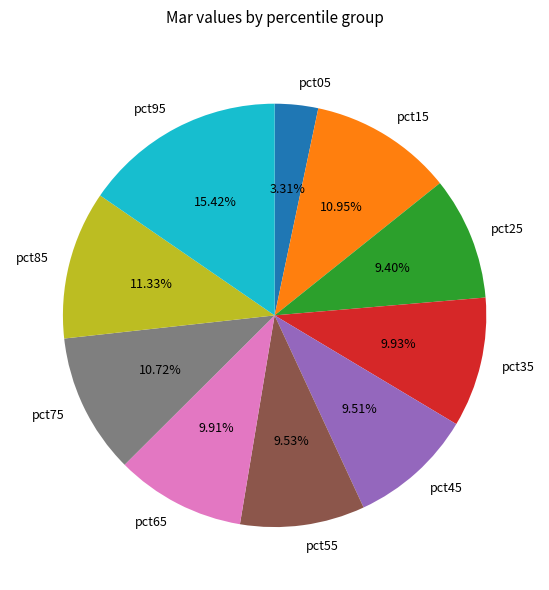

Does pct15 represent more than half of the total?

No